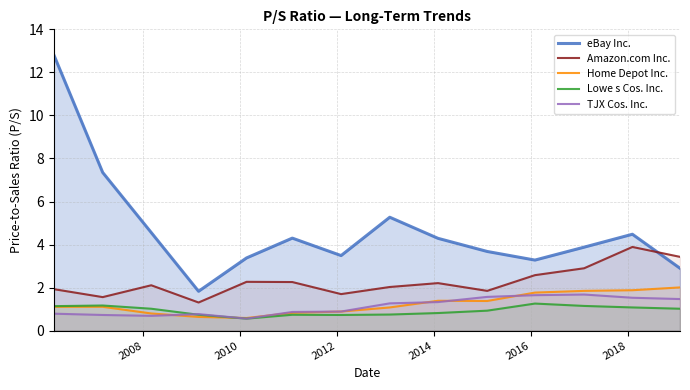

Which series has the widest spread of values?

eBay Inc.